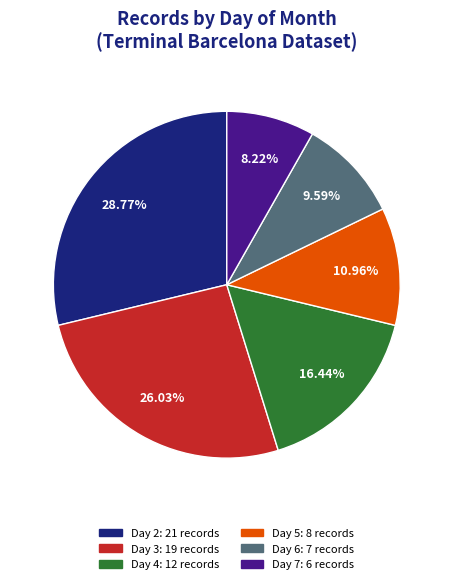

To the nearest percent, what is the difference between the largest and smallest slice percentages?

21%